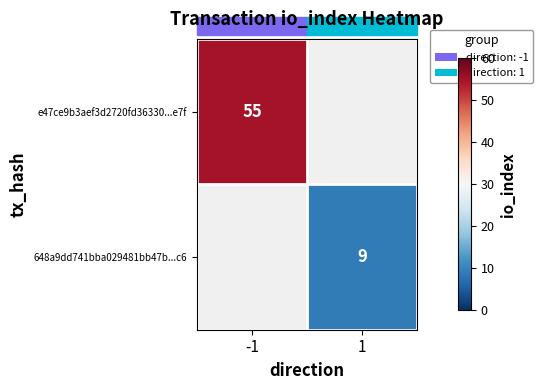

True or false: 648a9dd741bba029481bb47b...c6 has a value of 9 at 1.

True